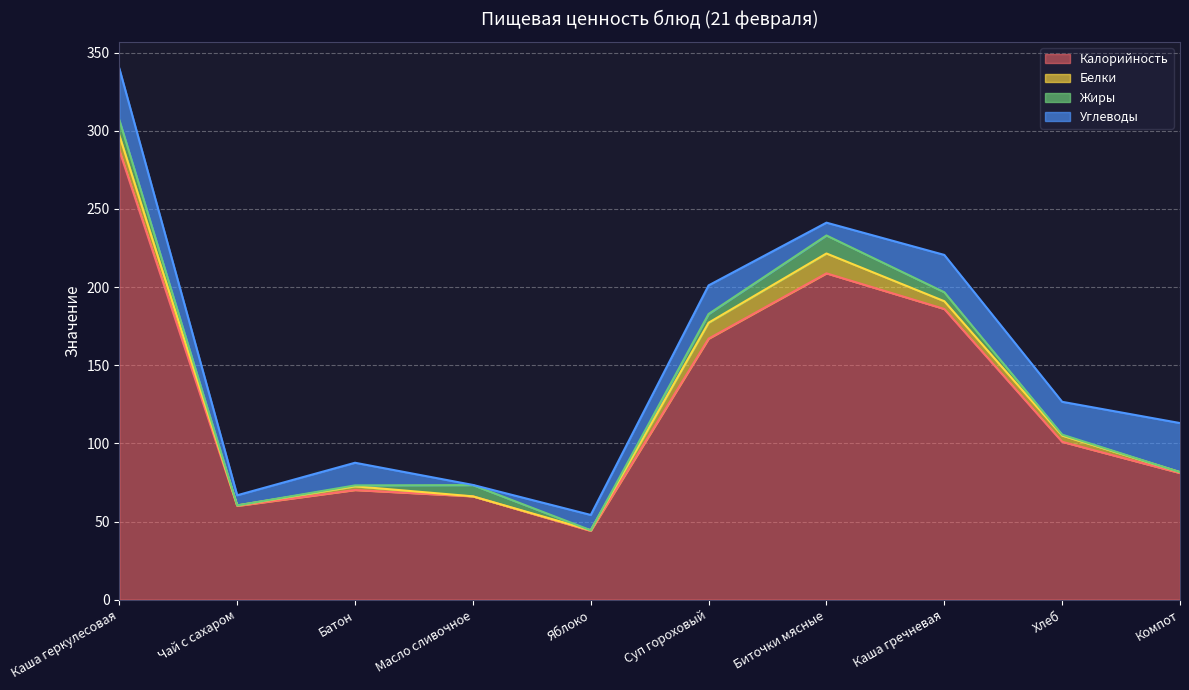

At which category does Жиры reach its first local valley?

Чай с сахаром